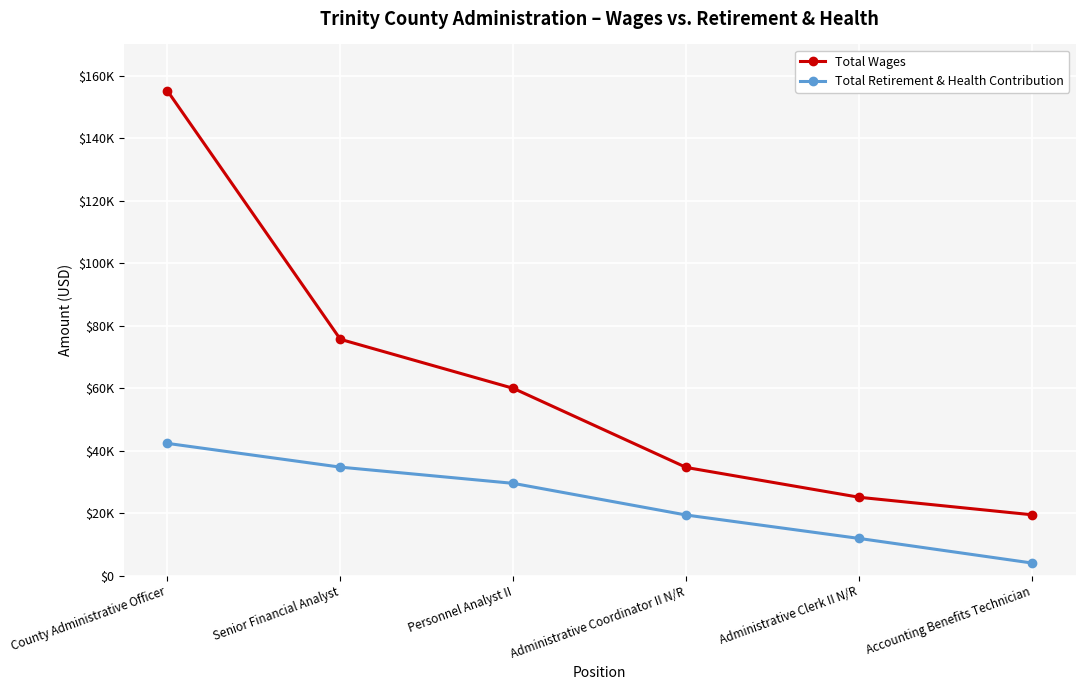

True or false: Total Wages and Total Retirement & Health Contribution intersect in this chart.

False